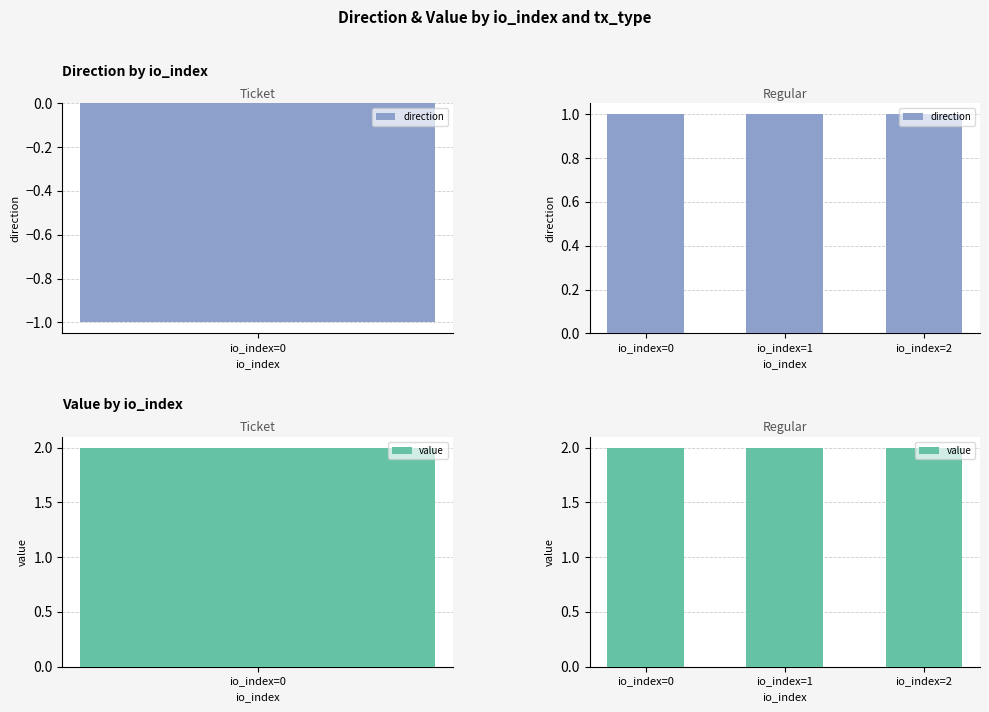

Which series changed the most between io_index=0 and io_index=1?

direction